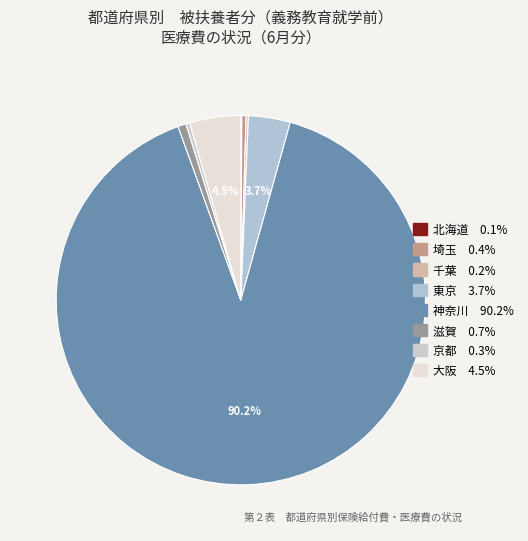

To the nearest percent, what is the difference between the largest and smallest slice percentages?

90%